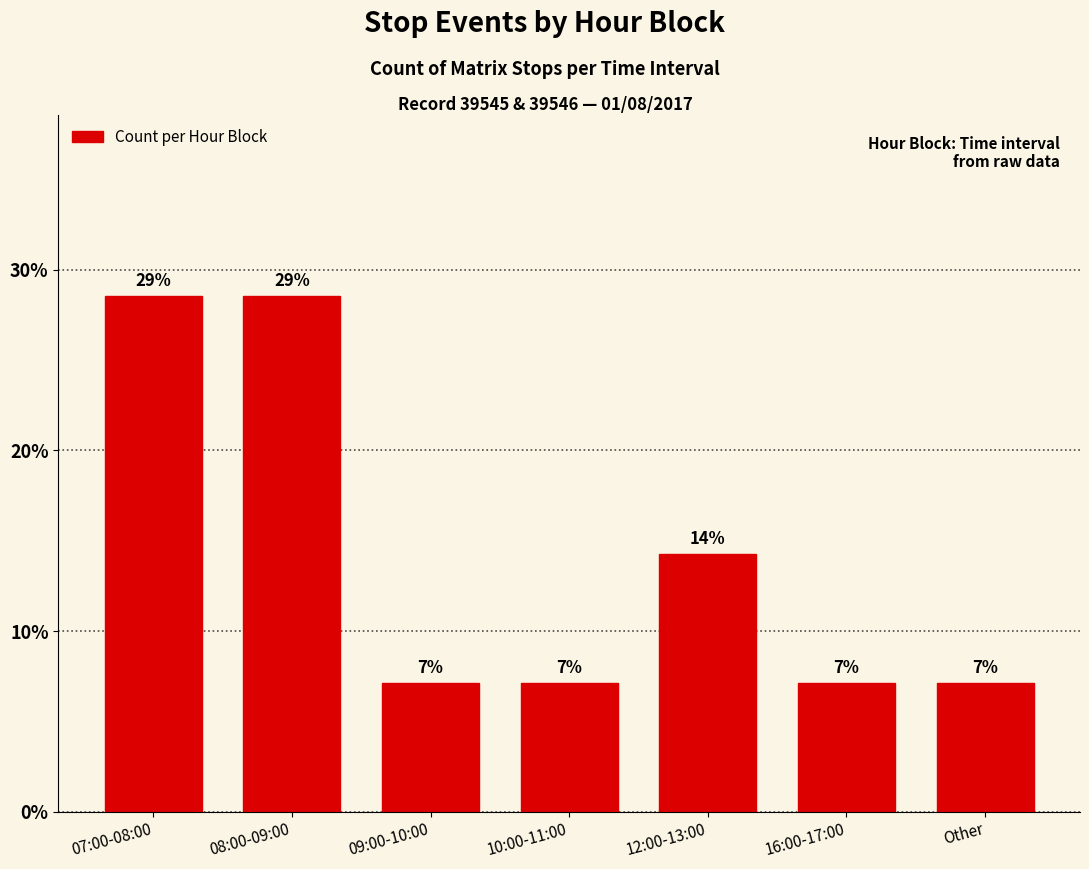

At which category does the chart reach its minimum across all series?

09:00-10:00